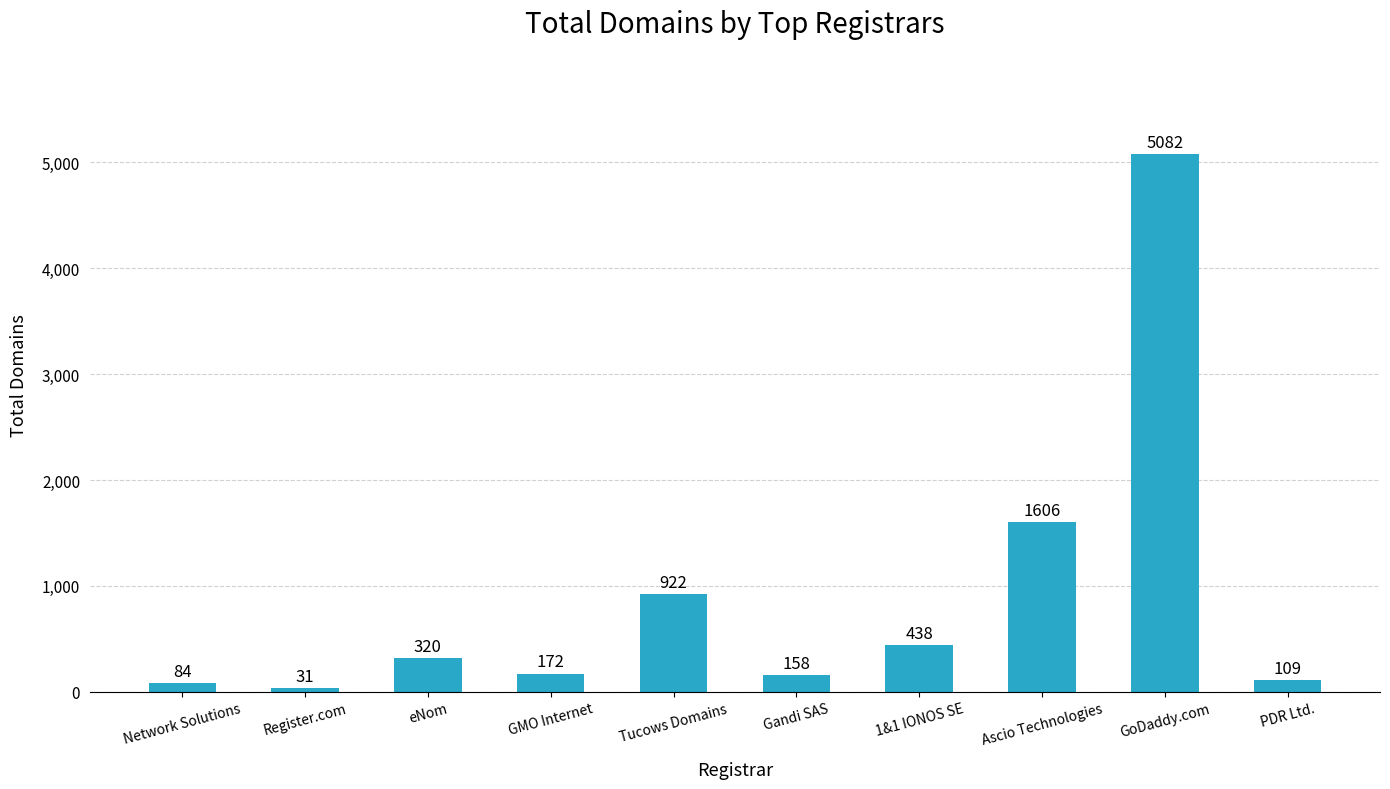

True or false: the data shows 320 at eNom.

True